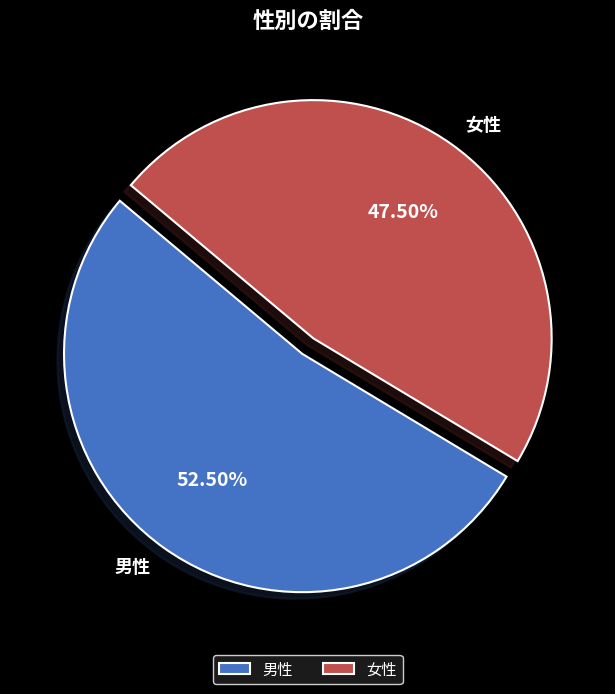

To the nearest percent, what is the difference between the 男性 and 女性 slice percentages?

5%